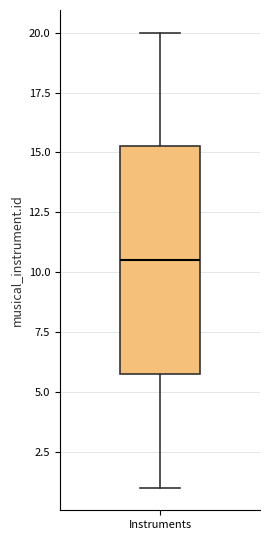

Transcribe this box plot: give where the median line is, the range the box spans, and where the two whiskers end, as read against the y-axis. The values are not printed on the chart, so give them approximately, as read against the axis.

median 10.5, box 6.0 to 15.5, whiskers 1.0 to 20.0